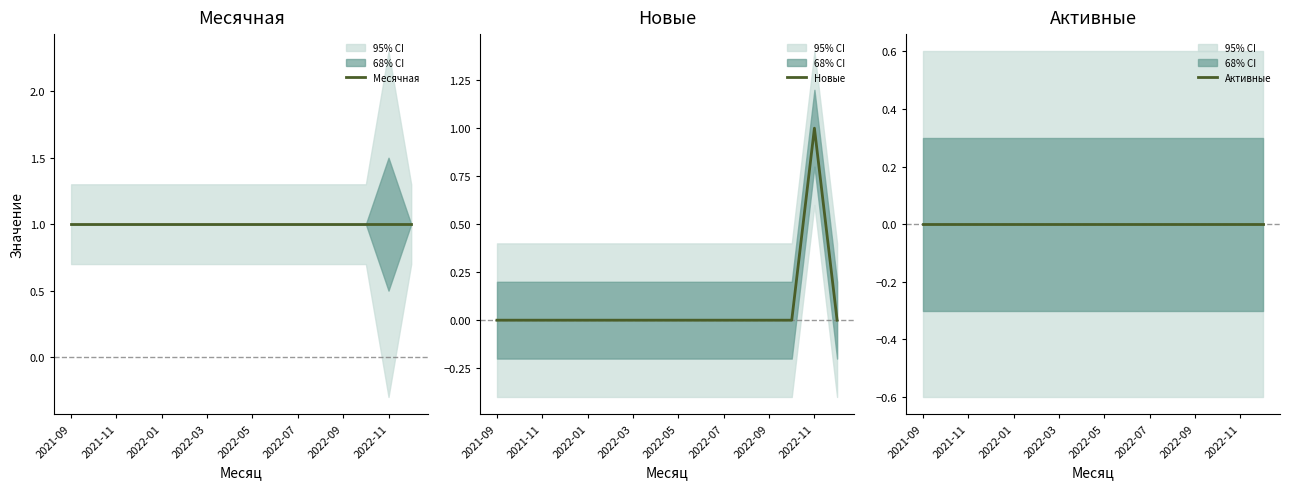

How many data points in Новые are above 0?

1